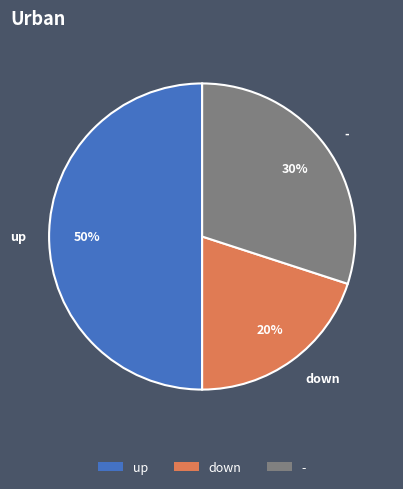

To the nearest percent, what portion does - represent?

30%